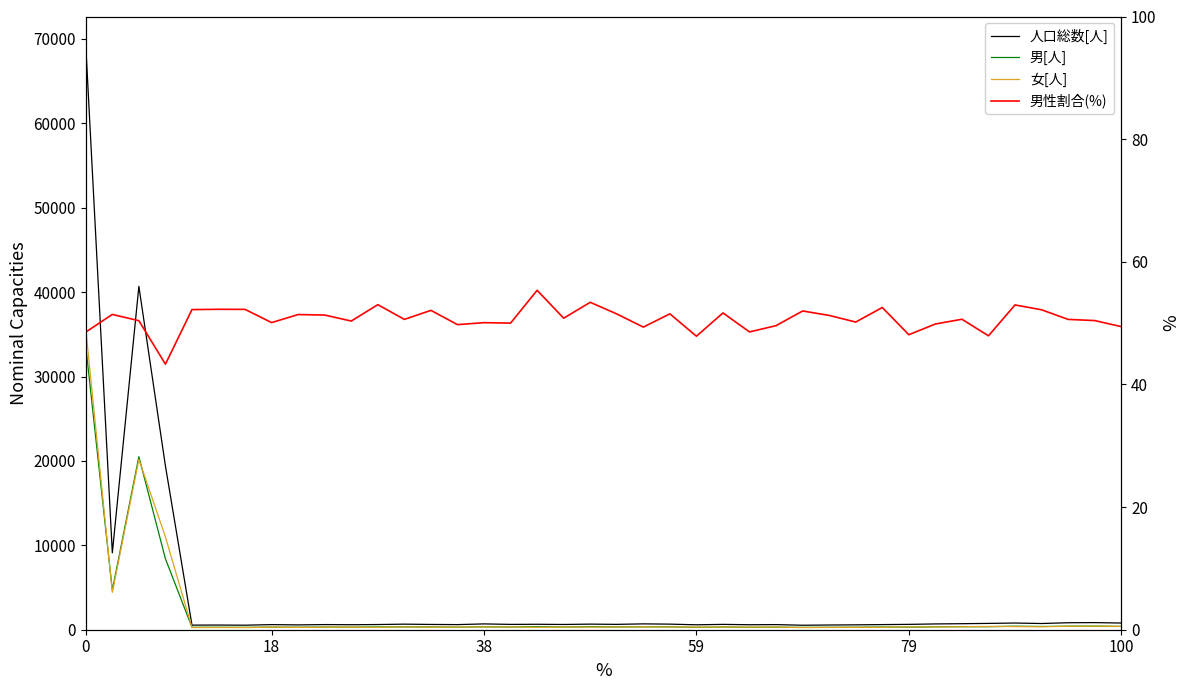

Which has a higher value, 11 or 39?

39